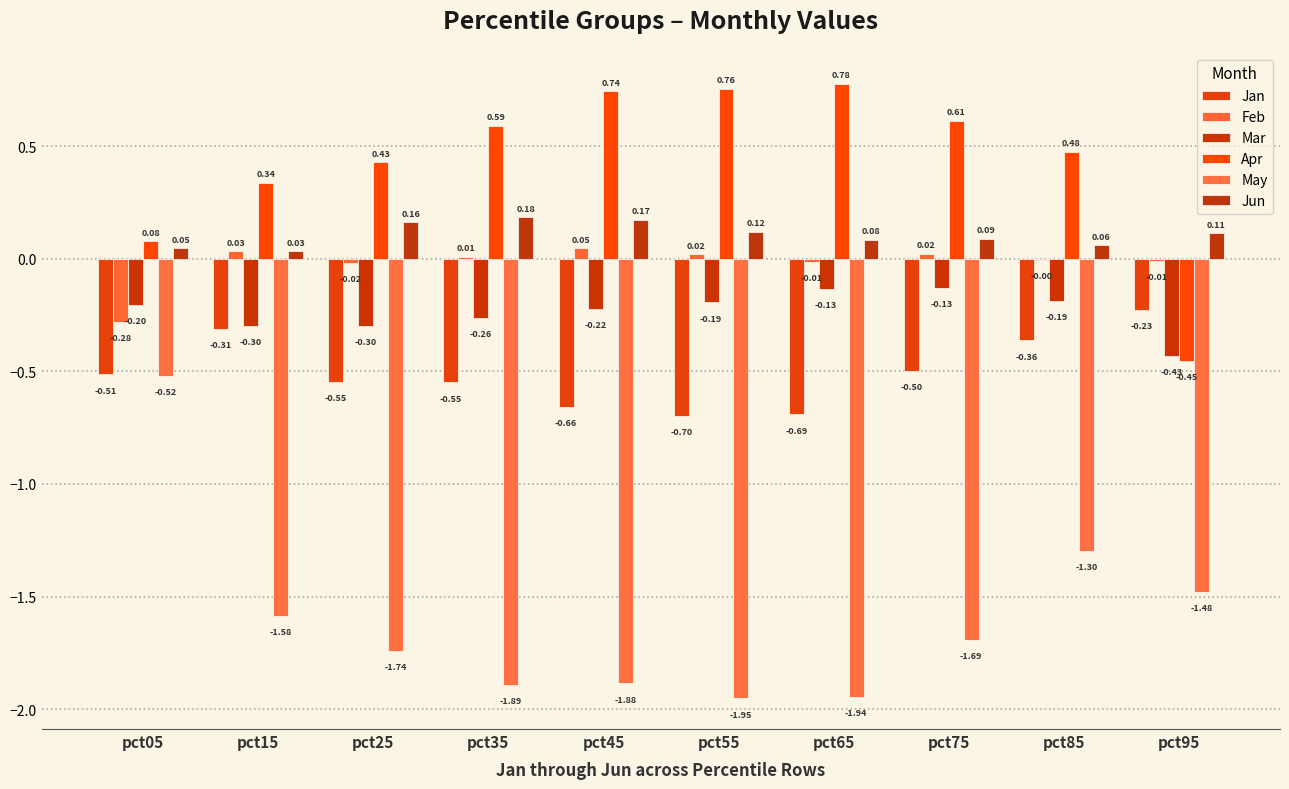

Between pct15 and pct65, which series saw the biggest shift?

Apr